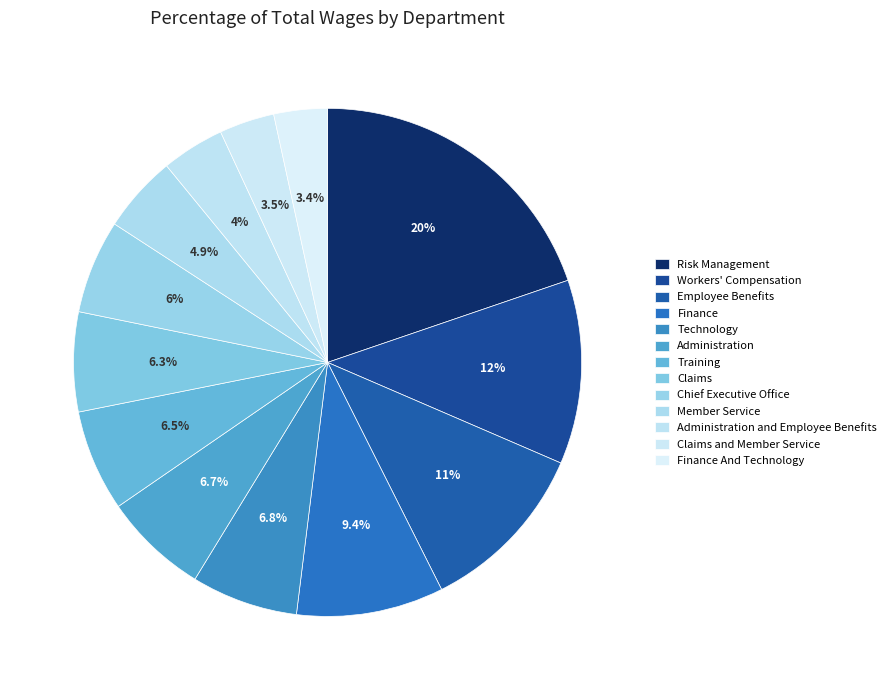

How many segments does this pie chart have?

13